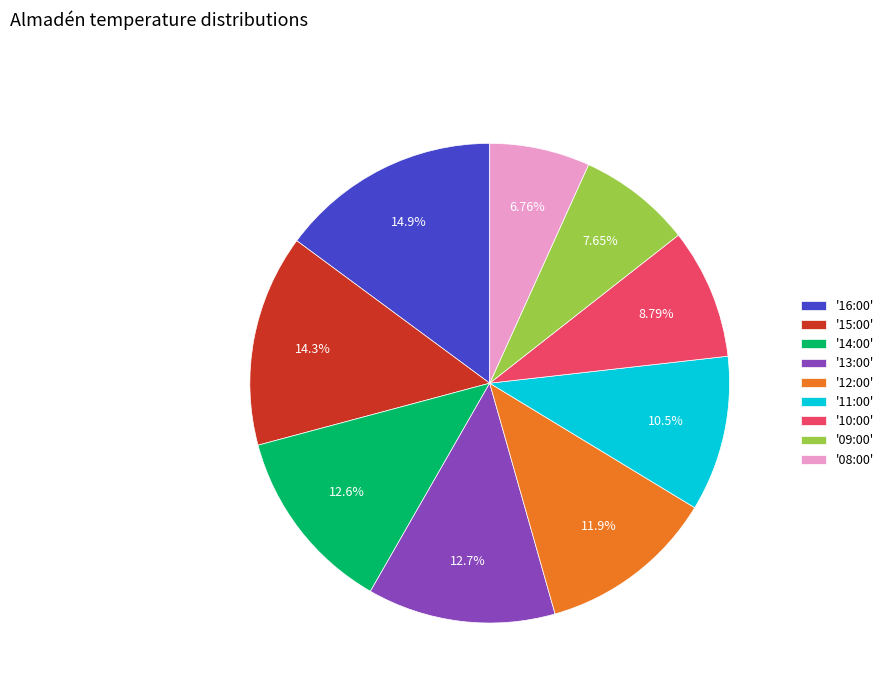

Which category has the biggest portion of the pie?

'16:00'